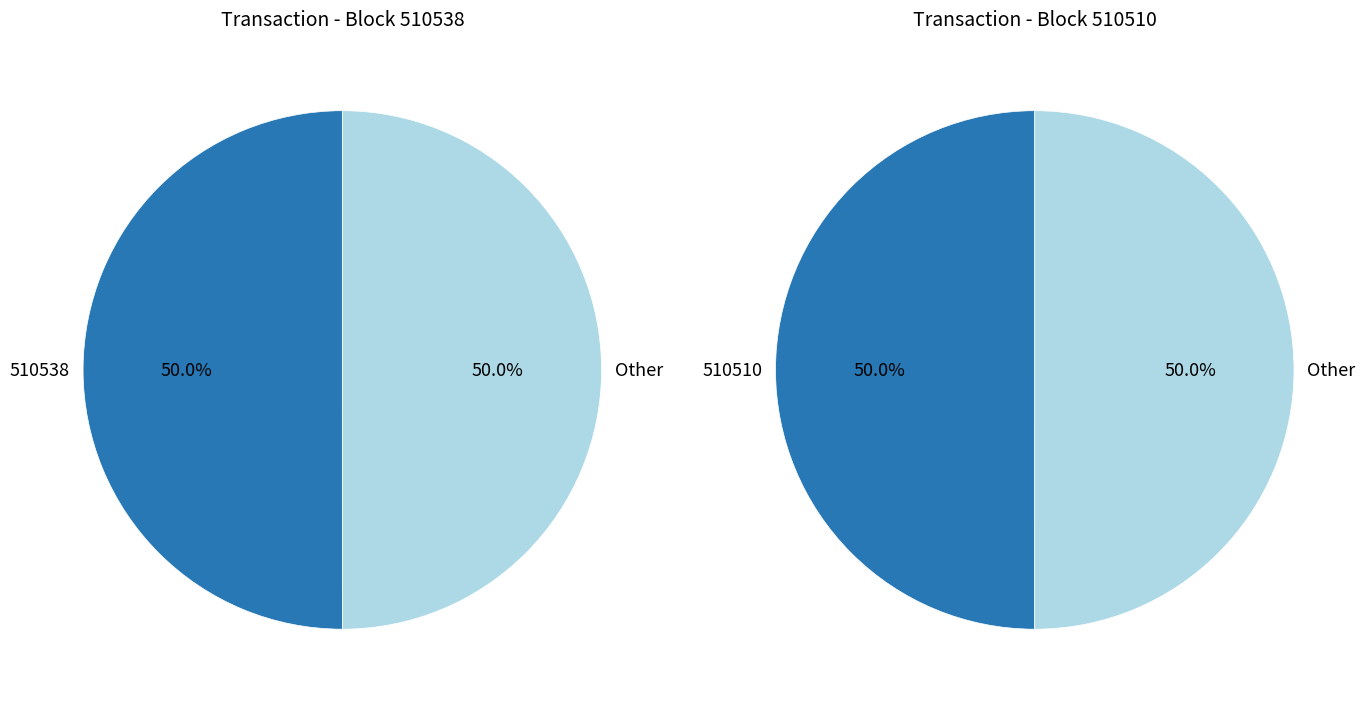

The 510510 slice represents 50% of the pie. True or false?

True